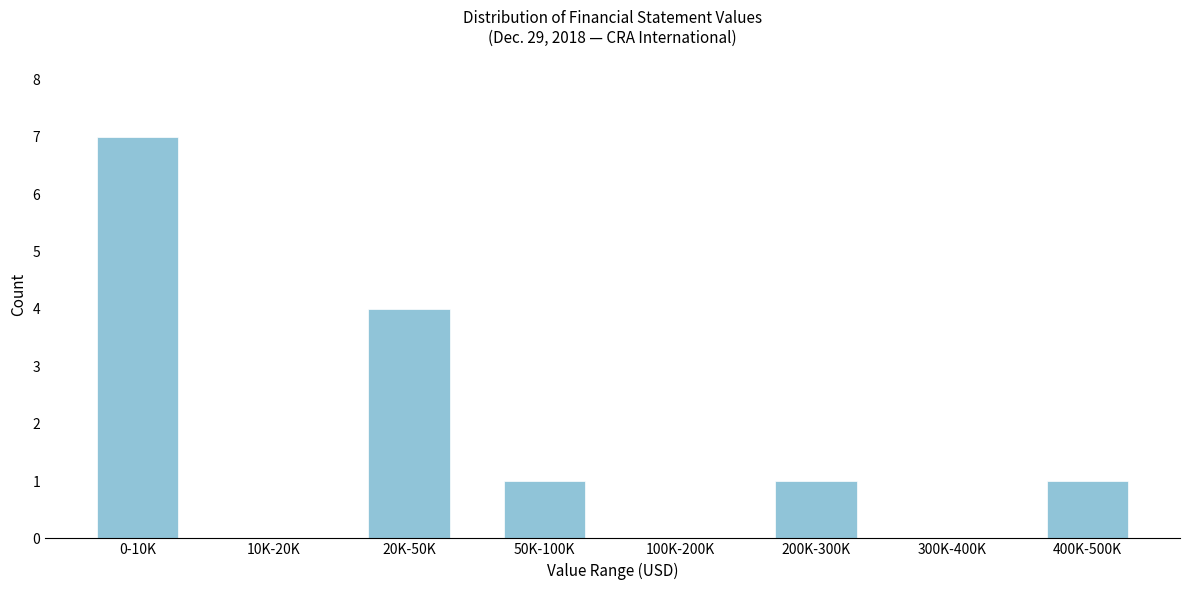

Reading right to left, list all the values displayed in this chart.

400K-500K=1	300K-400K=0	200K-300K=1	100K-200K=0	50K-100K=1	20K-50K=4	10K-20K=0	0-10K=7